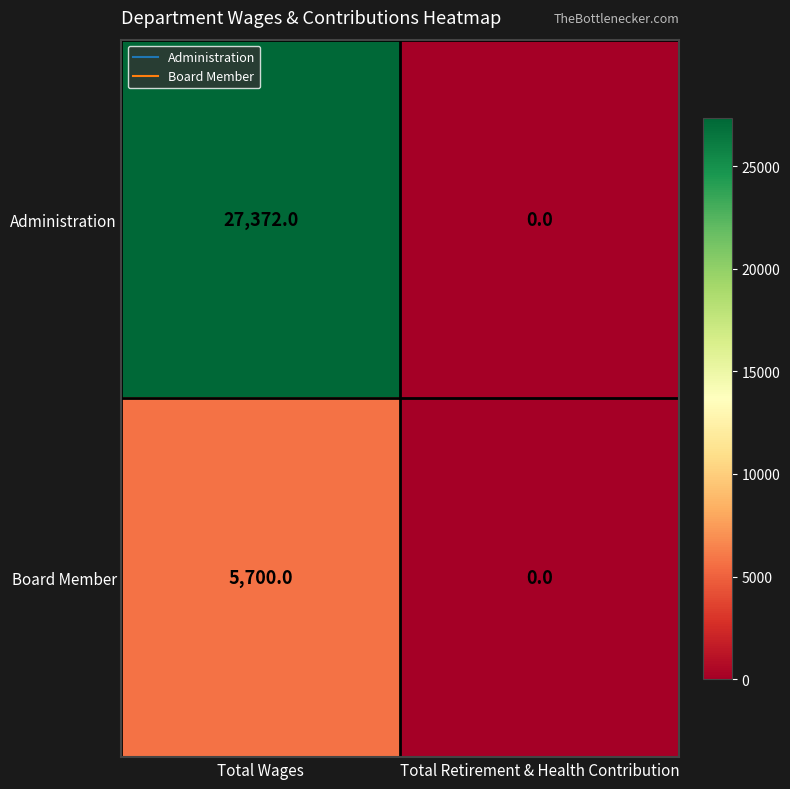

At which category does the chart reach its minimum across all series?

Total Retirement & Health Contribution